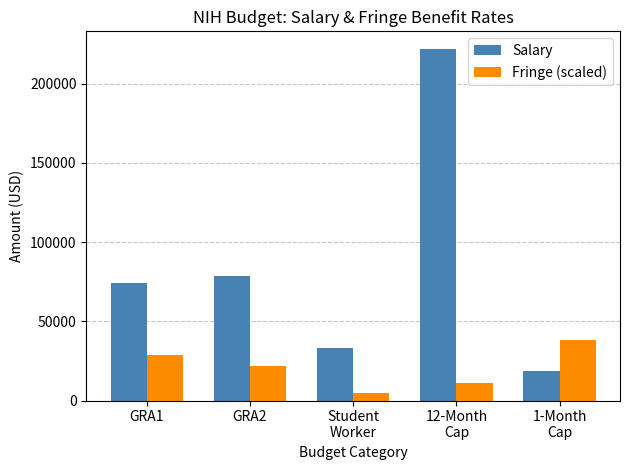

What position from the right is 1-Month
Cap?

1